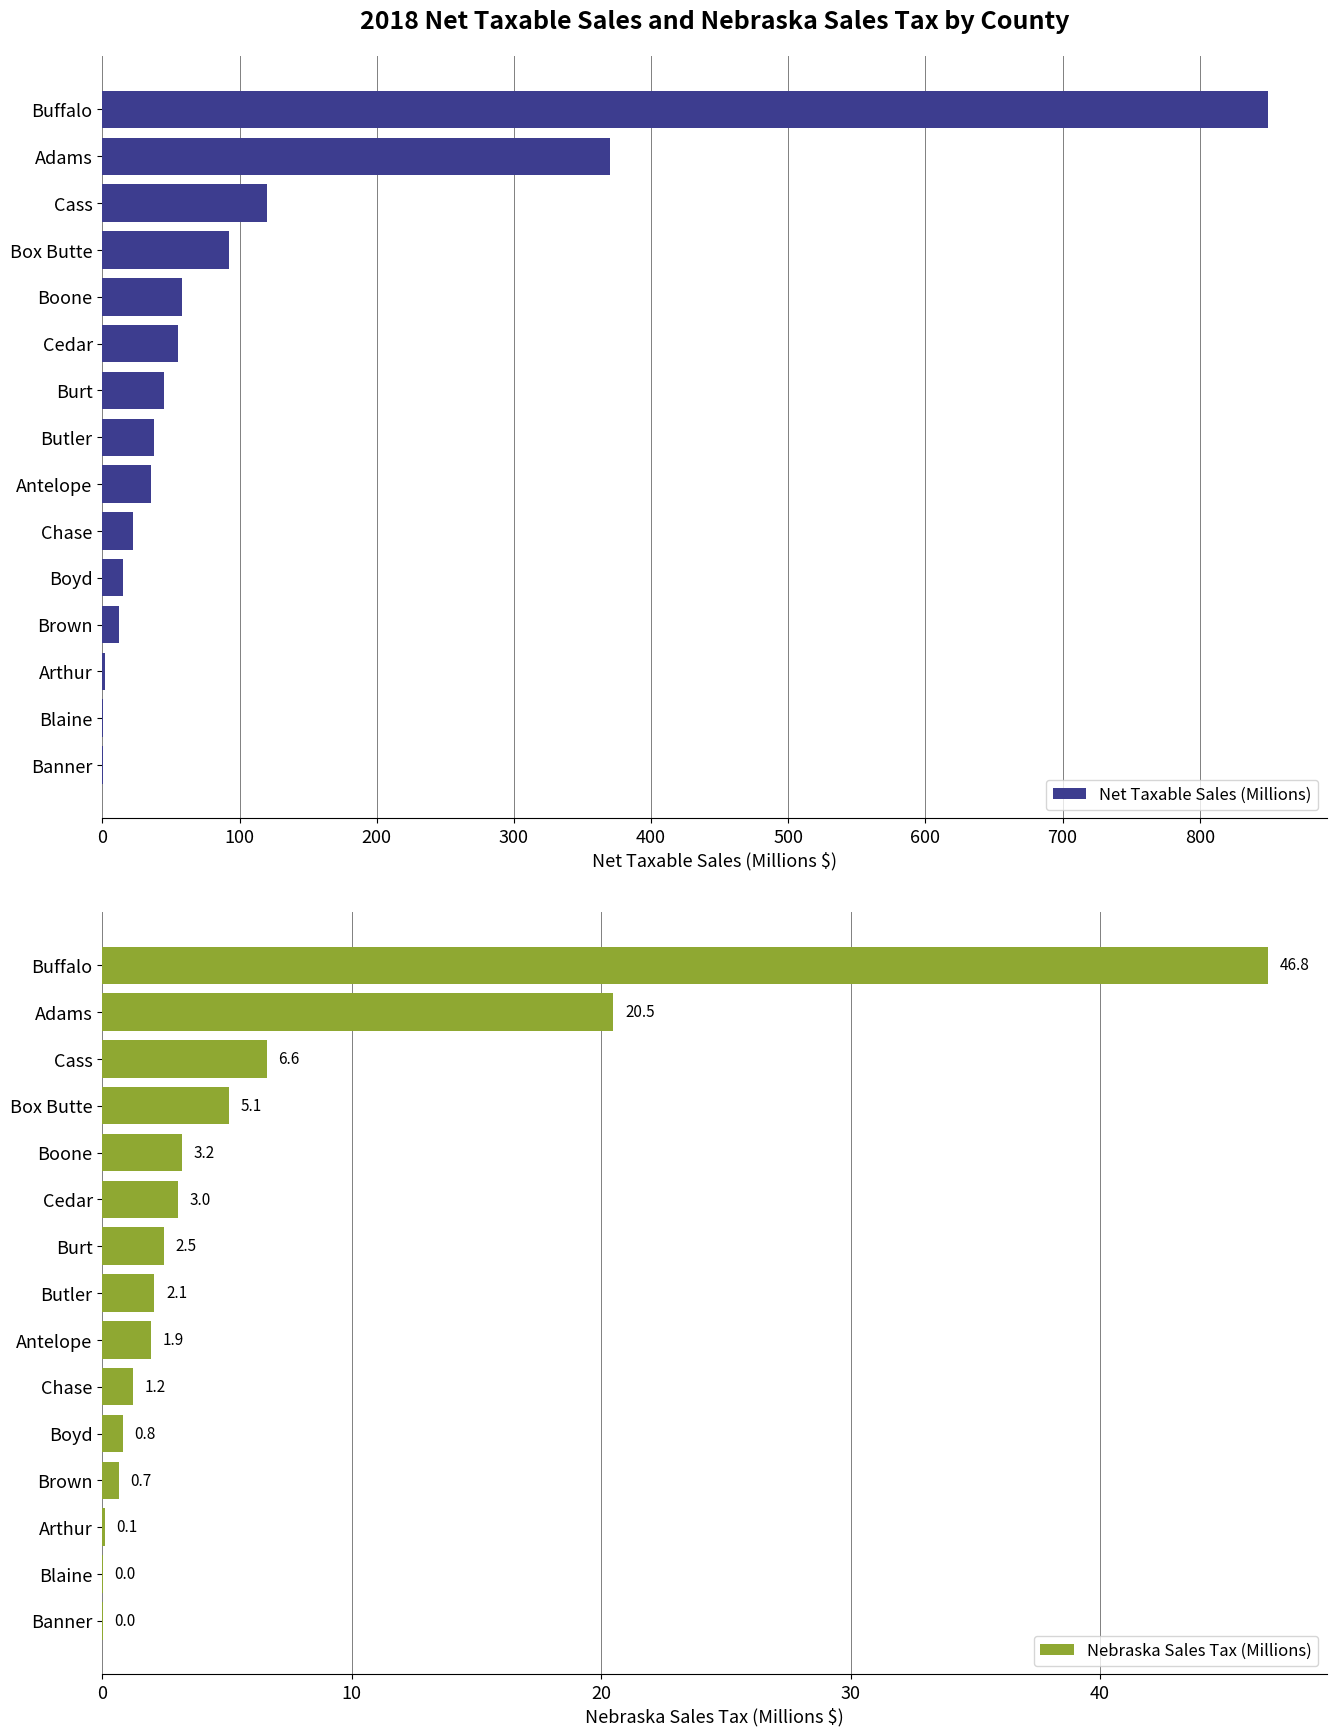

Is it true that Net Taxable Sales (Millions) equals 1462.3 at Buffalo?

False